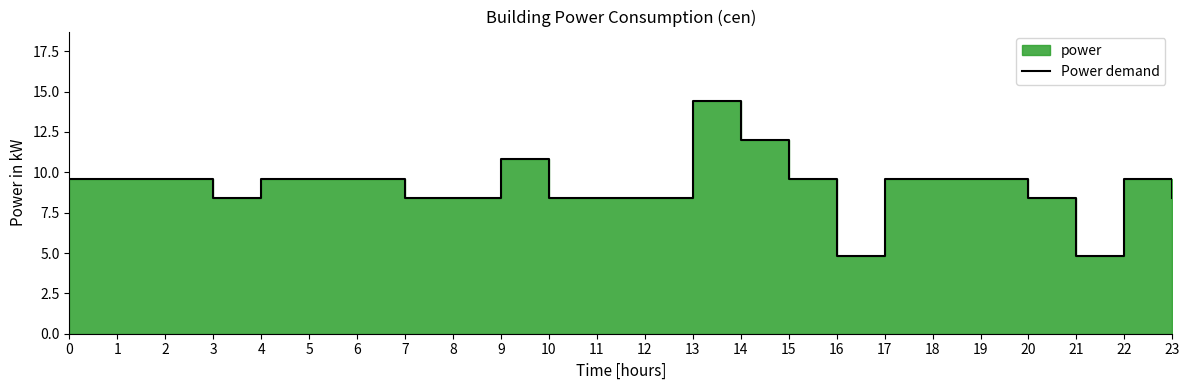

At which label is the value closest to 9?

2